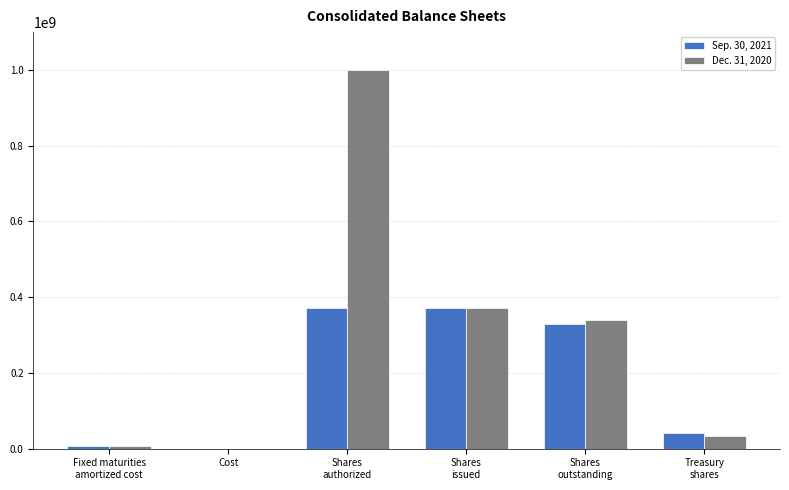

What is the maximum value shown in the chart?

1000000000